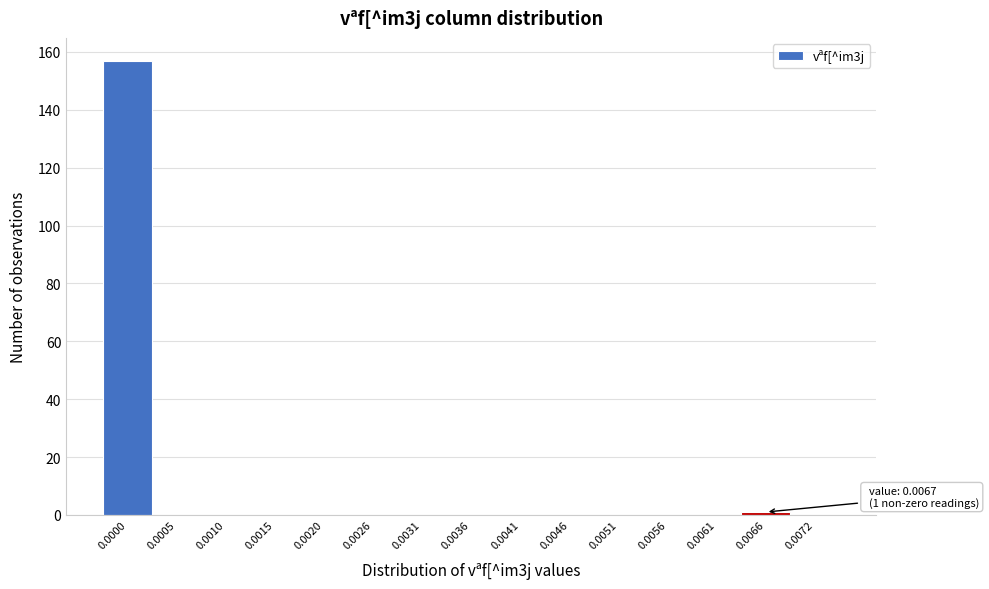

Reading left to right, extract all data points from this chart.

0.0000=157	0.0005=0	0.0010=0	0.0015=0	0.0020=0	0.0026=0	0.0031=0	0.0036=0	0.0041=0	0.0046=0	0.0051=0	0.0056=0	0.0061=0	0.0066=1	0.0072=0